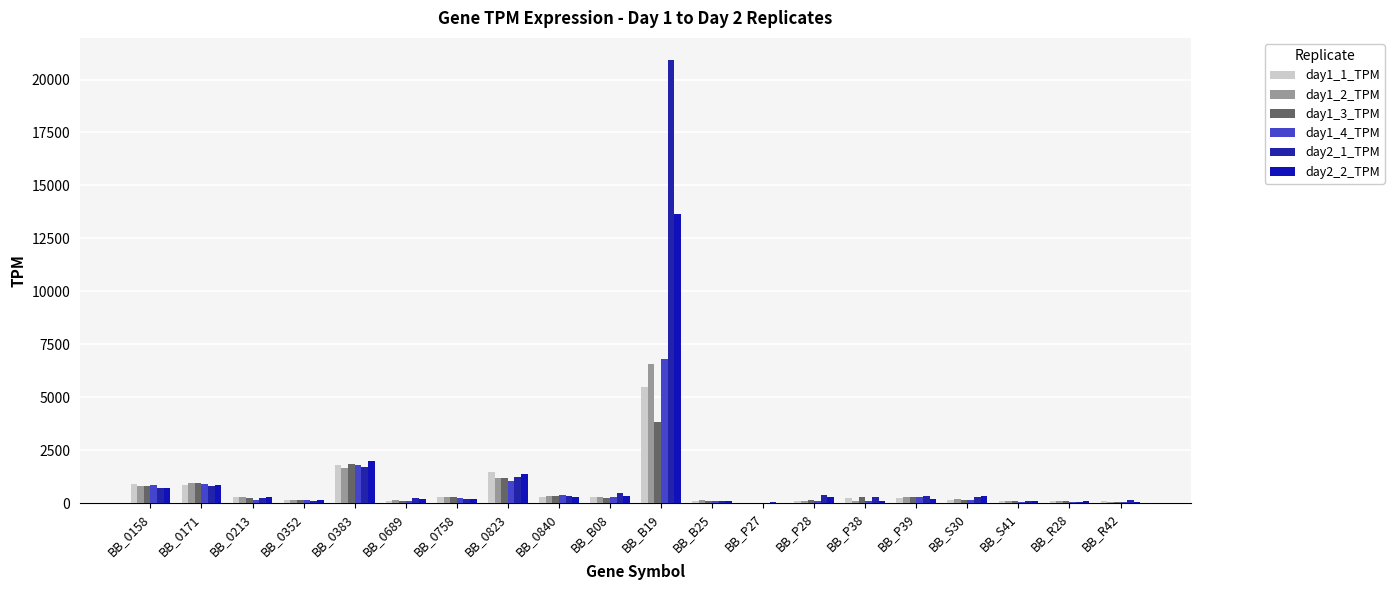

Between BB_0158 and BB_P38, which series saw the biggest shift?

day1_4_TPM